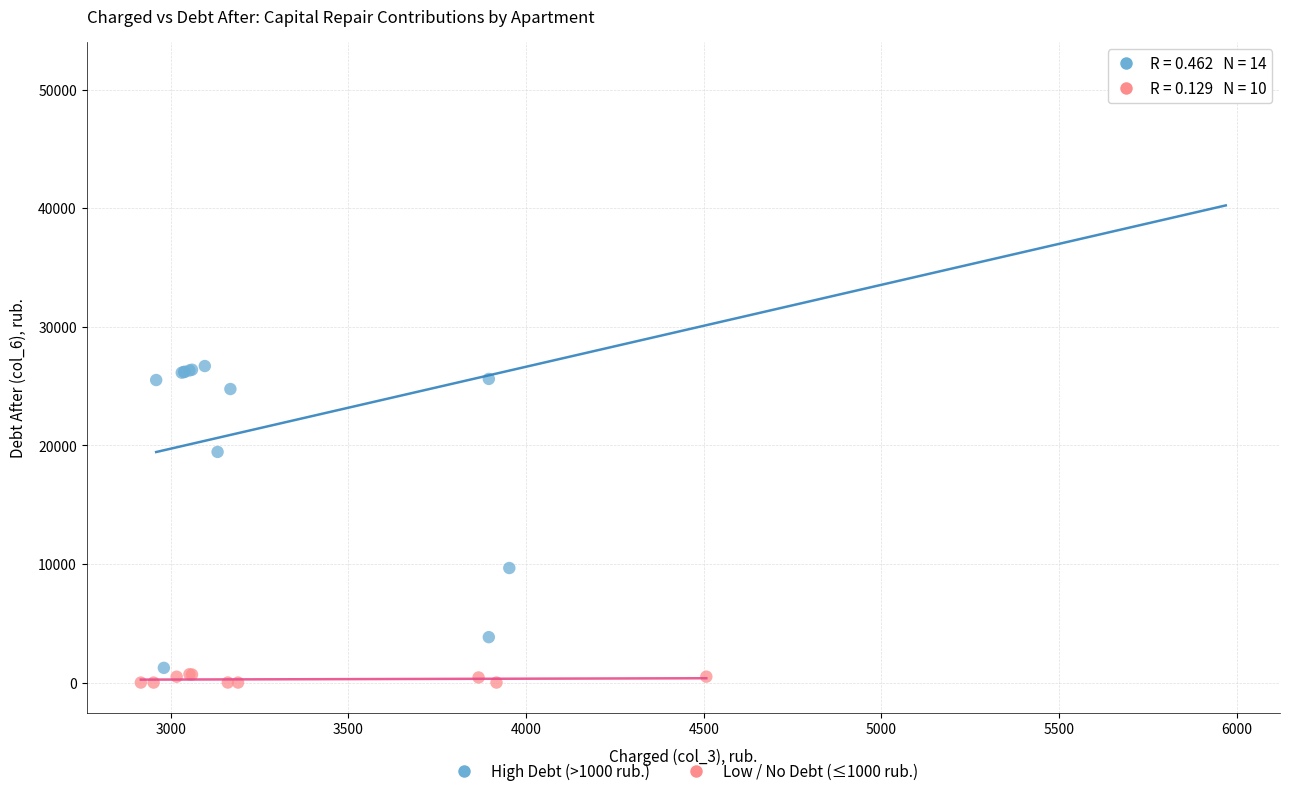

What are all the series names shown in the legend?

High Debt (>1000 rub.), Low / No Debt (≤1000 rub.)